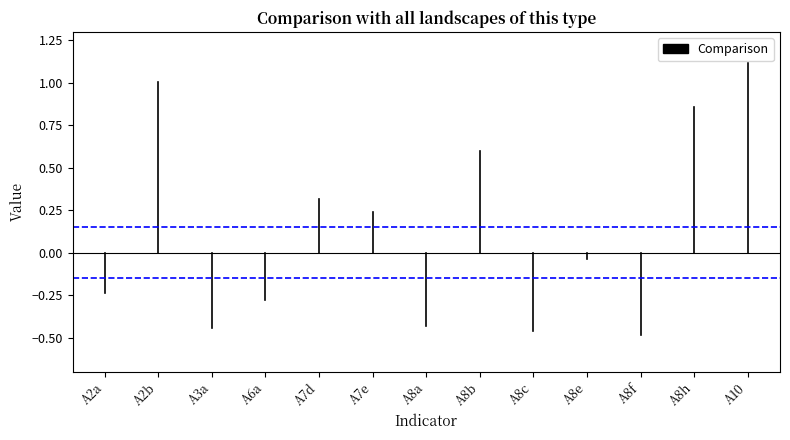

The value at A2a is -0.4. True or false?

False